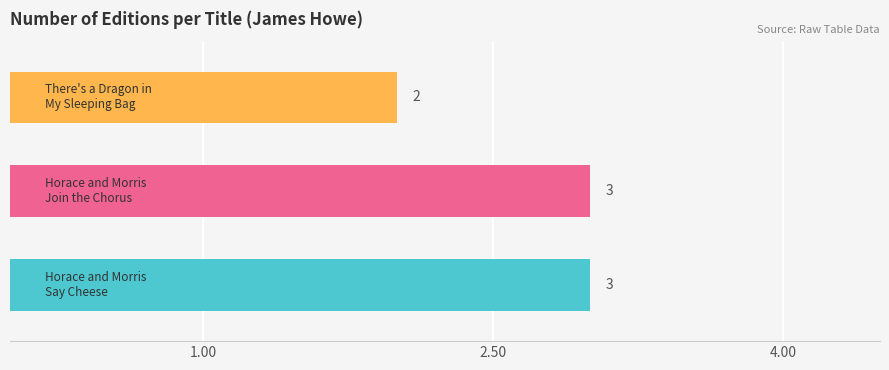

Count the values in the range 2 to 3.

3